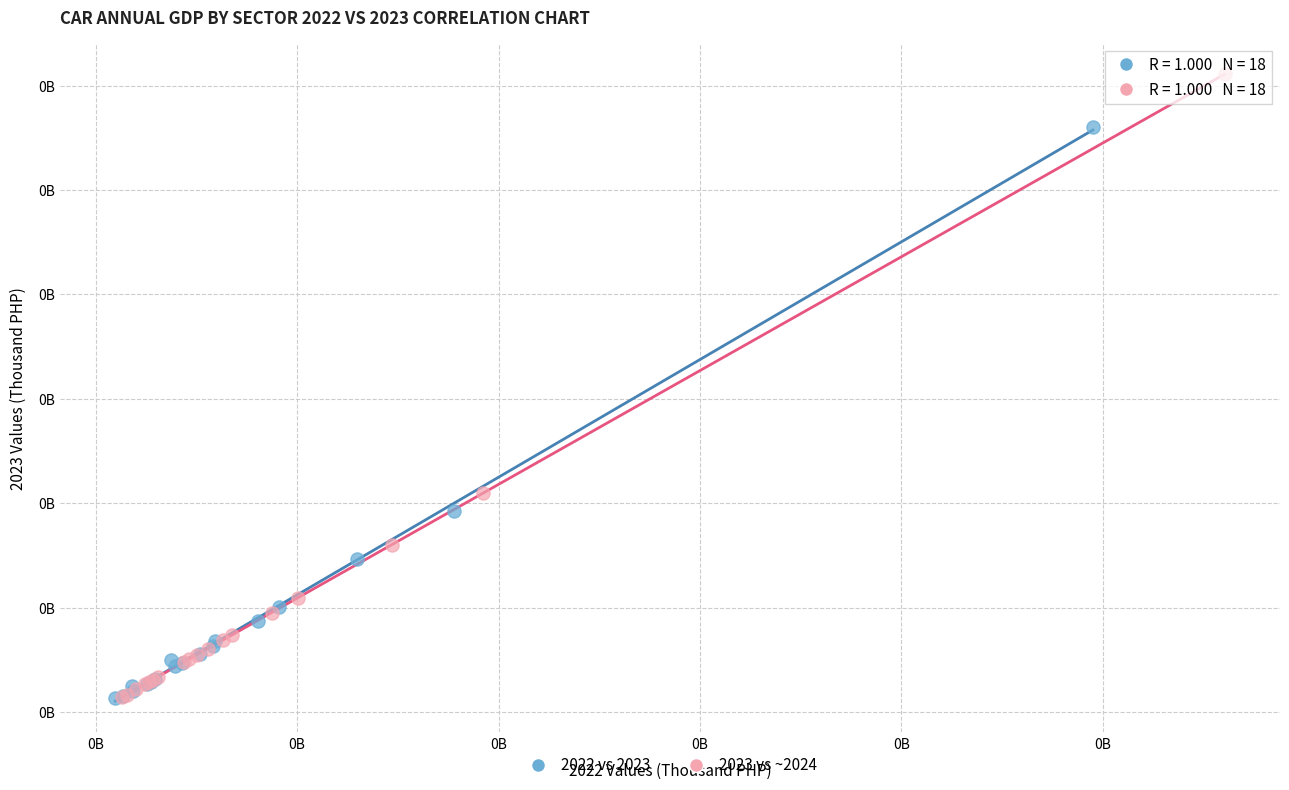

What are all the series names shown in the legend?

2022 vs 2023, 2023 vs ~2024